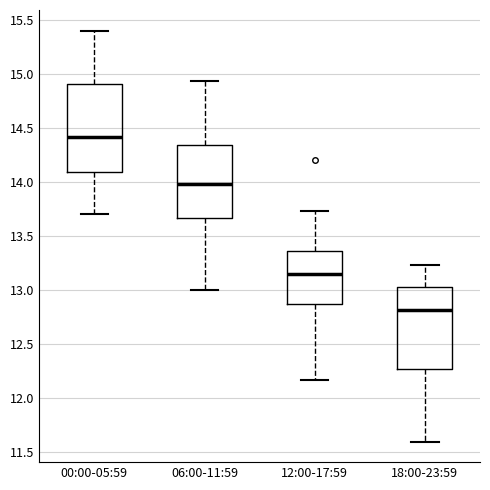

Reading left to right, transcribe this box plot: for each box, give where its median line is, the range the box spans, and where its two whiskers end, as read against the y-axis. The values are not printed on the chart, so give them approximately, as read against the axis.

00:00-05:59: median 14.40, box 14.10 to 14.90, whiskers 13.70 to 15.40
06:00-11:59: median 14.00, box 13.65 to 14.35, whiskers 13.00 to 14.95
12:00-17:59: median 13.15, box 12.85 to 13.35, whiskers 12.15 to 13.75
18:00-23:59: median 12.80, box 12.25 to 13.05, whiskers 11.60 to 13.25